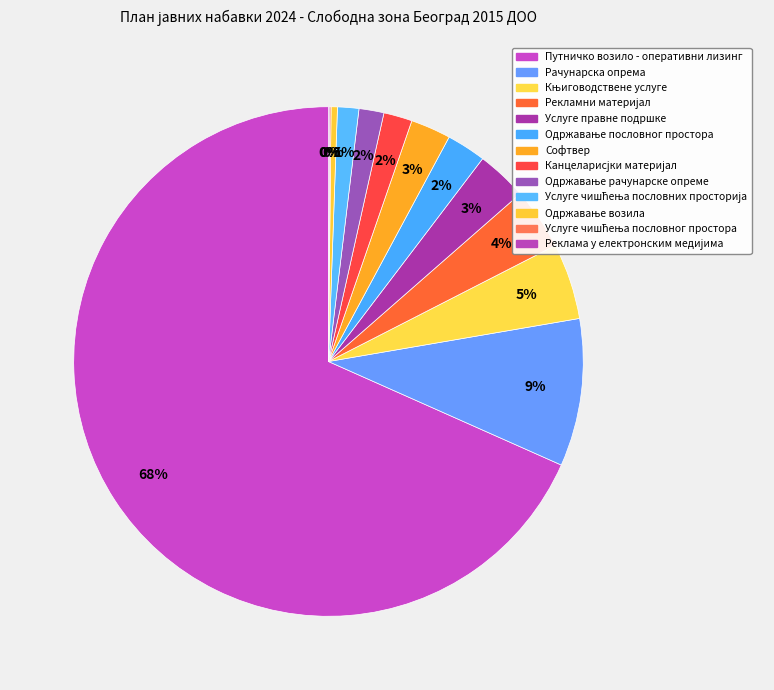

How much of the chart is everything except Канцеларисјки материјал?

98.2%